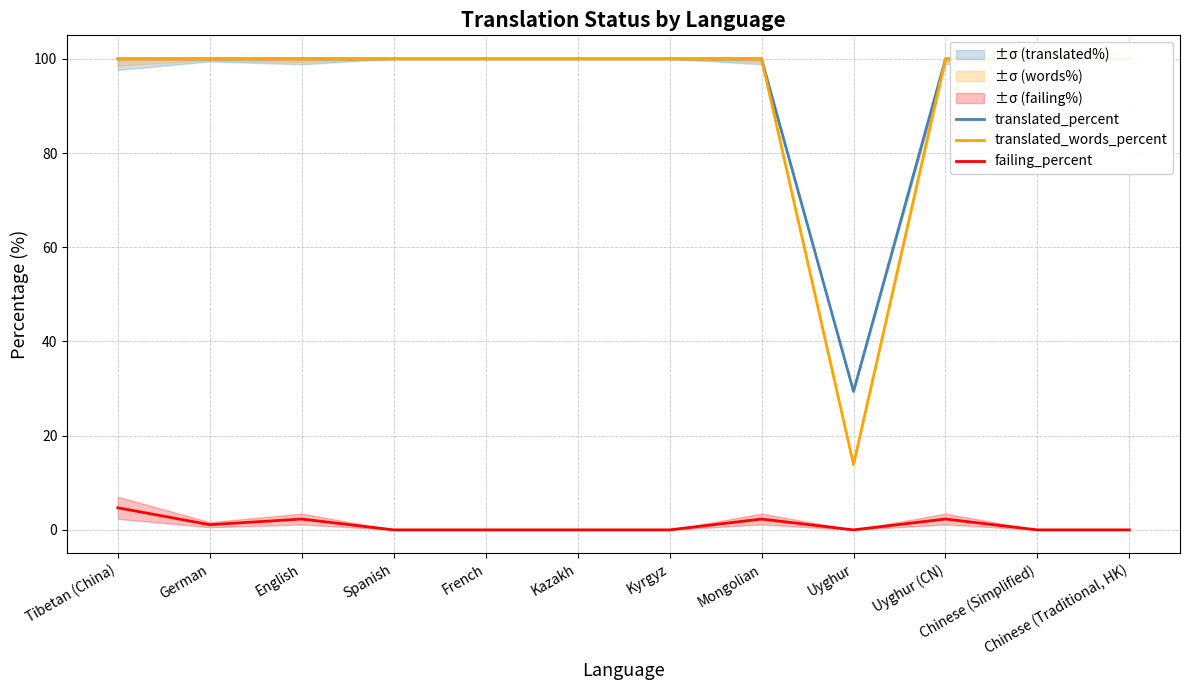

Which series has the largest total across all categories?

translated_percent